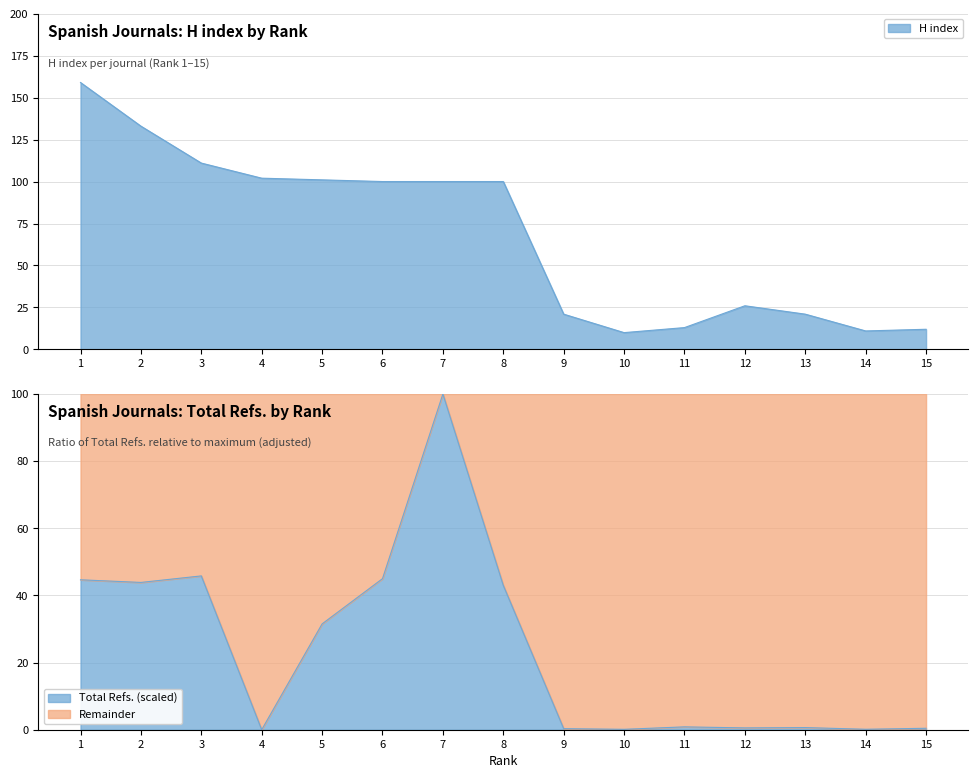

Between 7 and 13, which is larger?

7